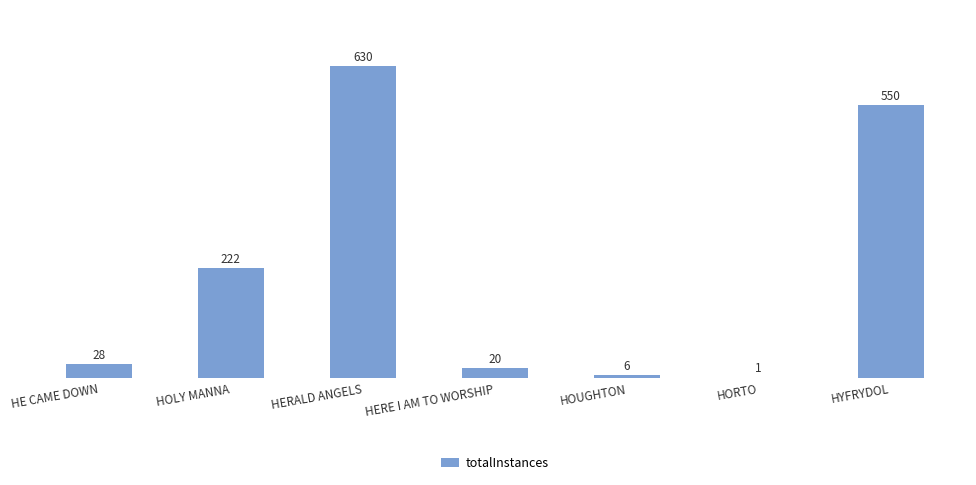

At which label is the value closest to 315?

HOLY MANNA